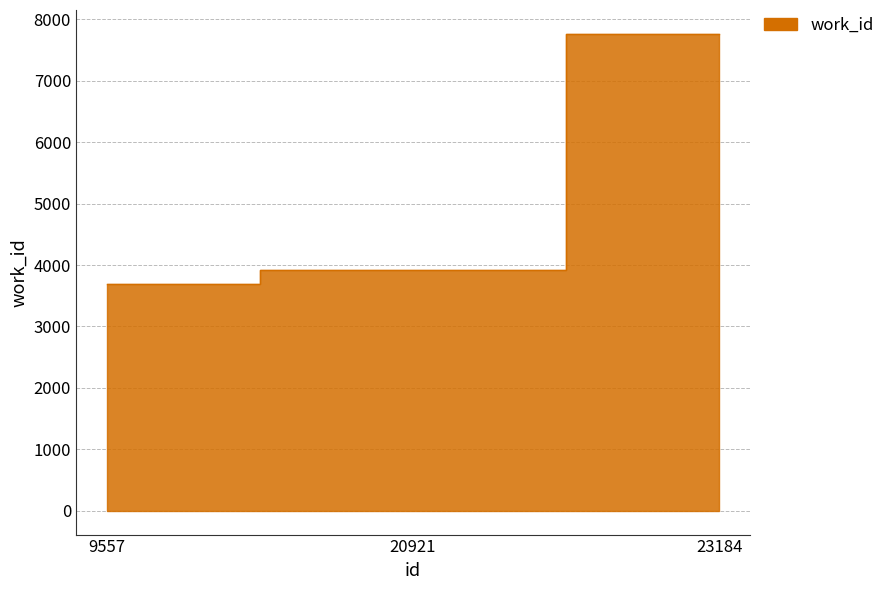

What is the value of the 2nd point from the left?

3923